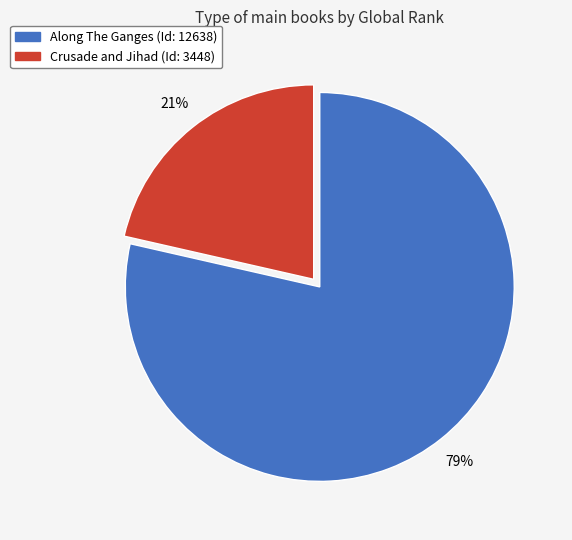

To the nearest percent, what portion does Crusade and Jihad represent?

21%